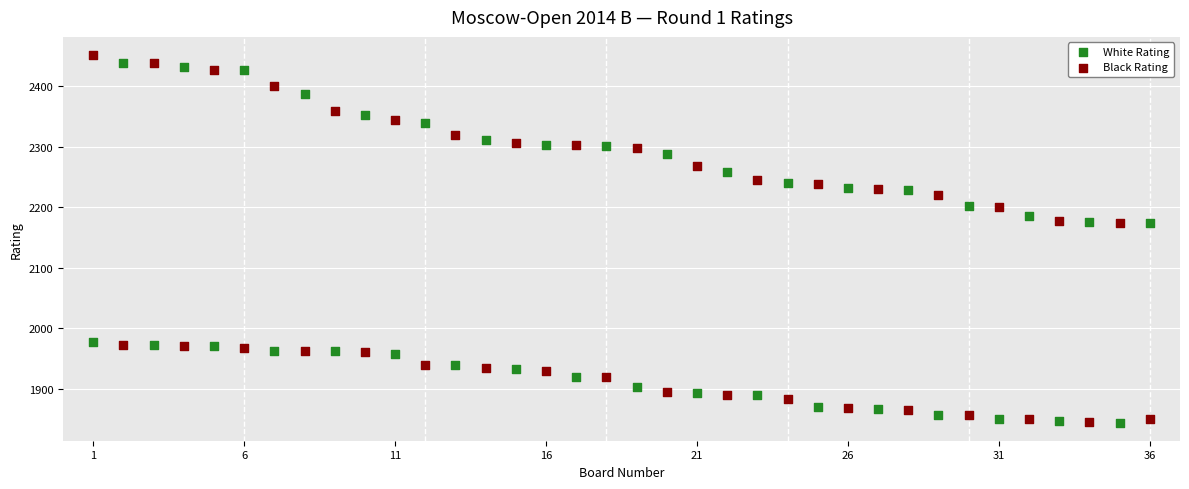

Across all data points, what is the range of X values (max minus min)?

35